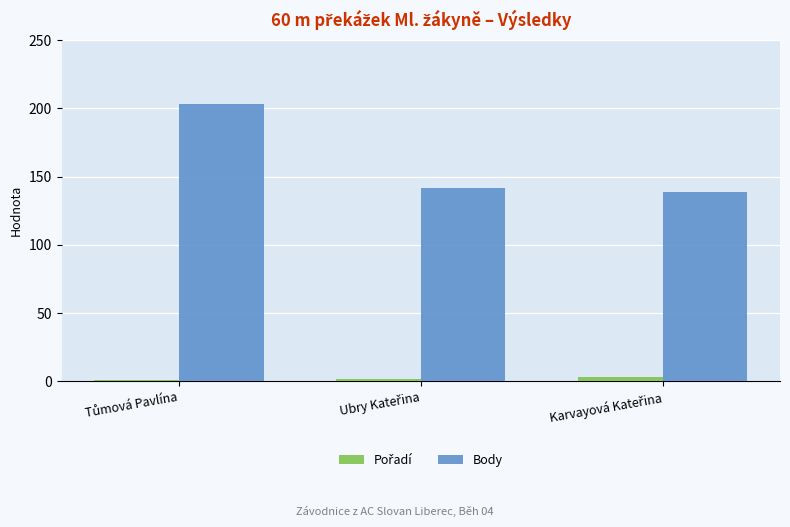

What is the difference between the maximum and second lowest values in the Body series?

61